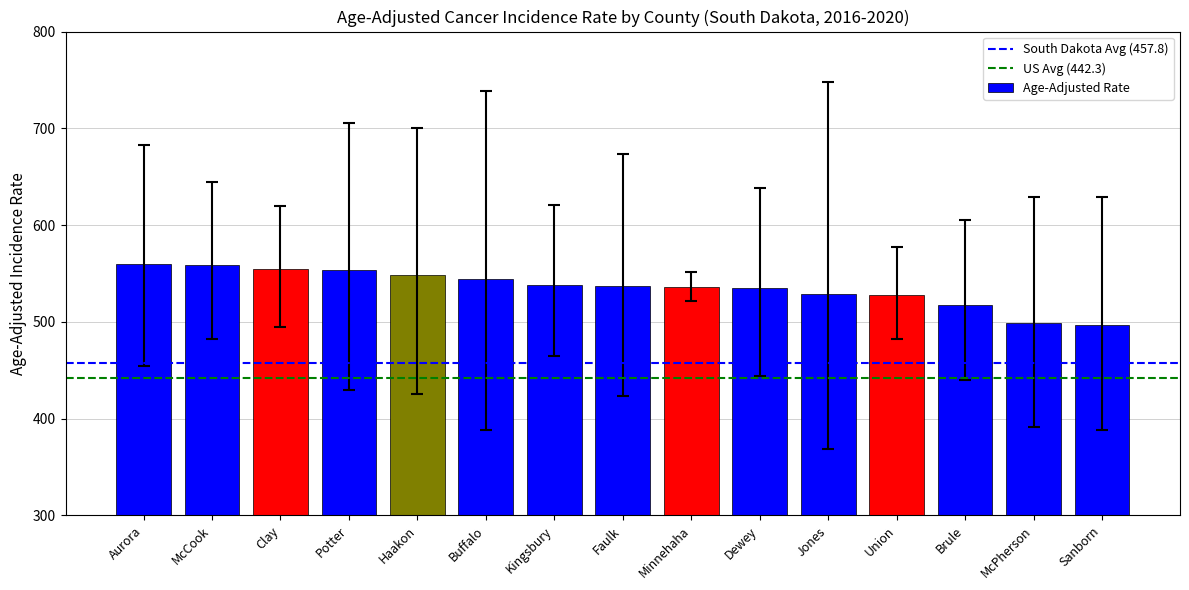

The value at Aurora is 559.4. True or false?

True